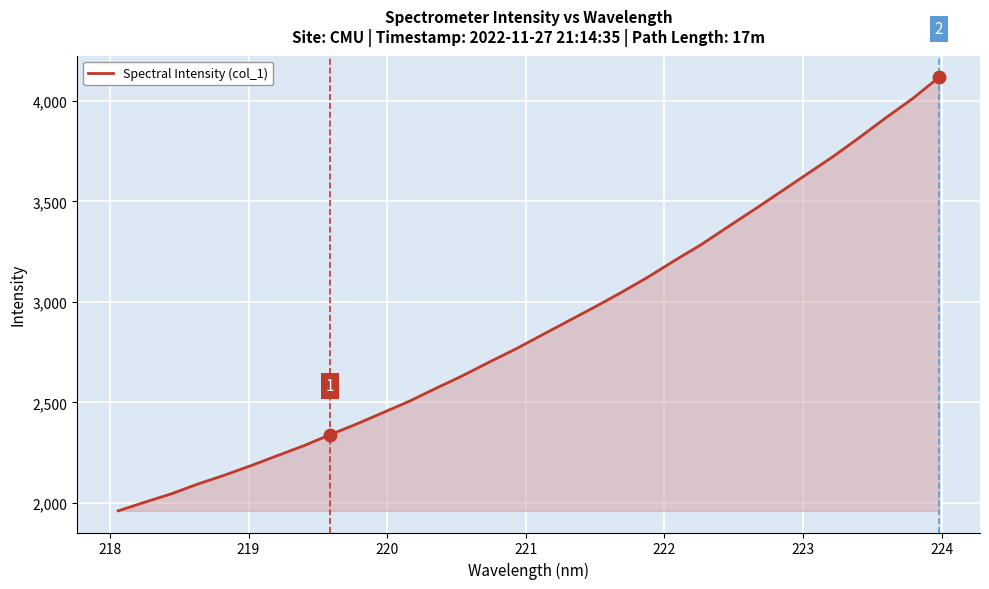

What is the smallest value displayed?

1961.1